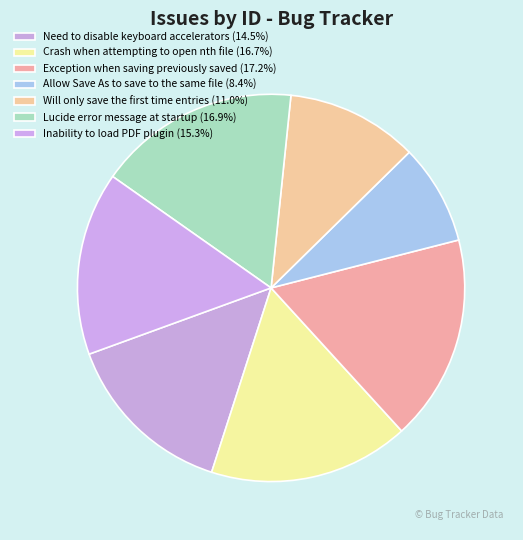

Count the number of slices in the pie.

7